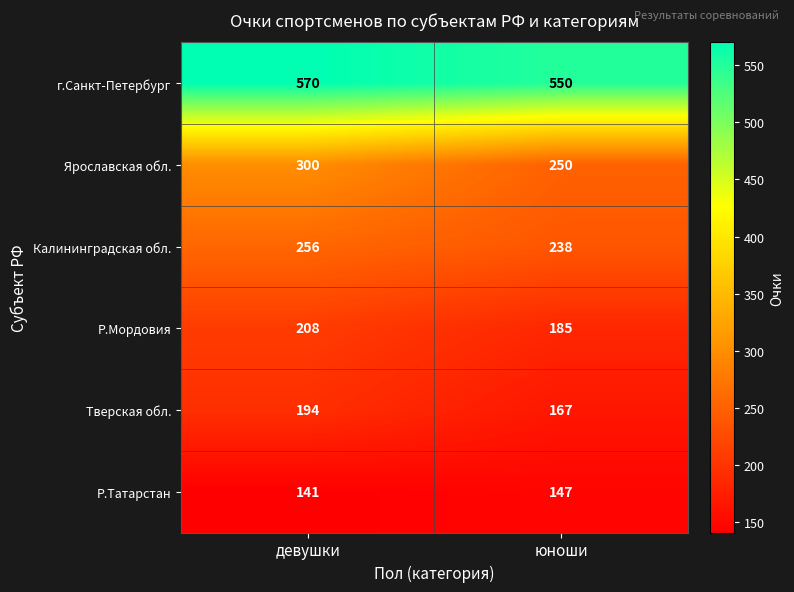

At how many categories does at least one series exceed 364?

2